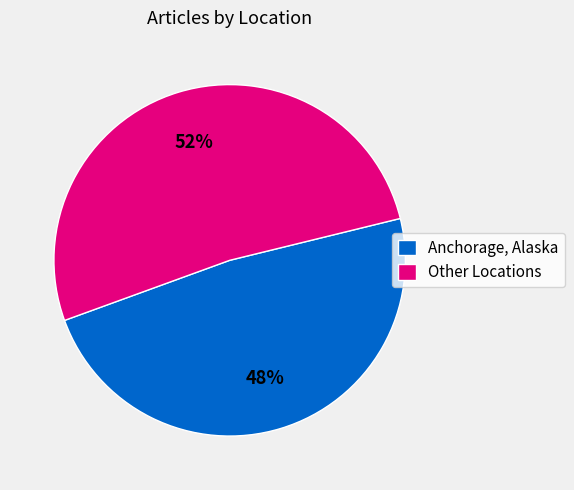

To the nearest percent, what percentage of the pie is Other Locations?

52%